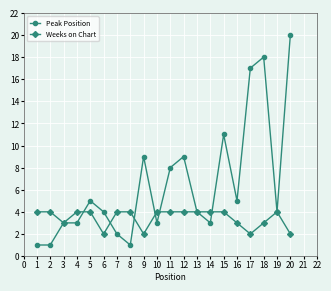

What is the value of the Weeks on Chart point at the 19th from the left?

4